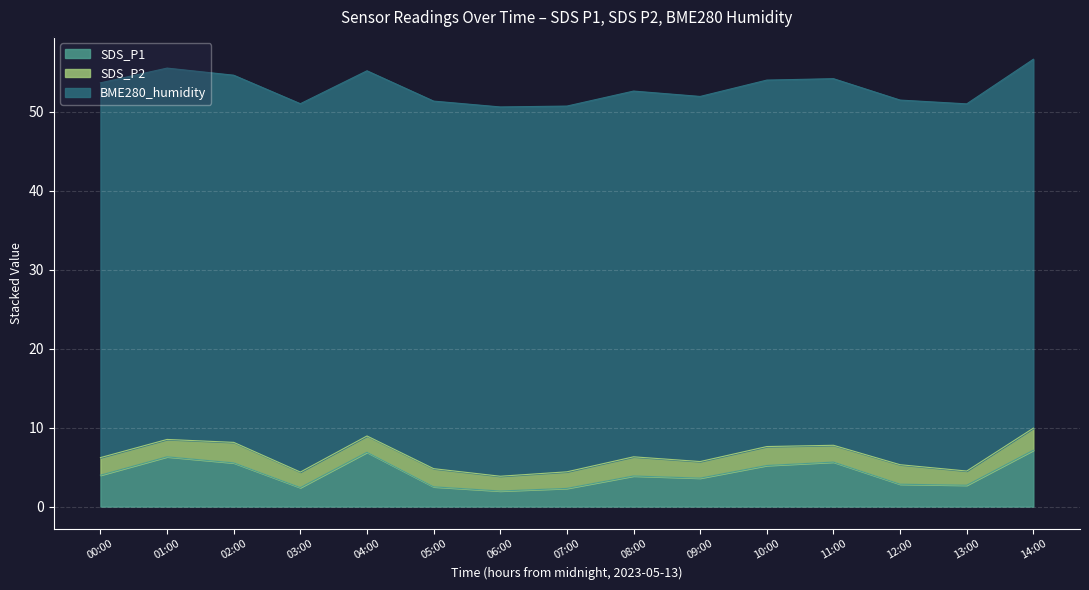

What is the smallest value displayed?

1.8